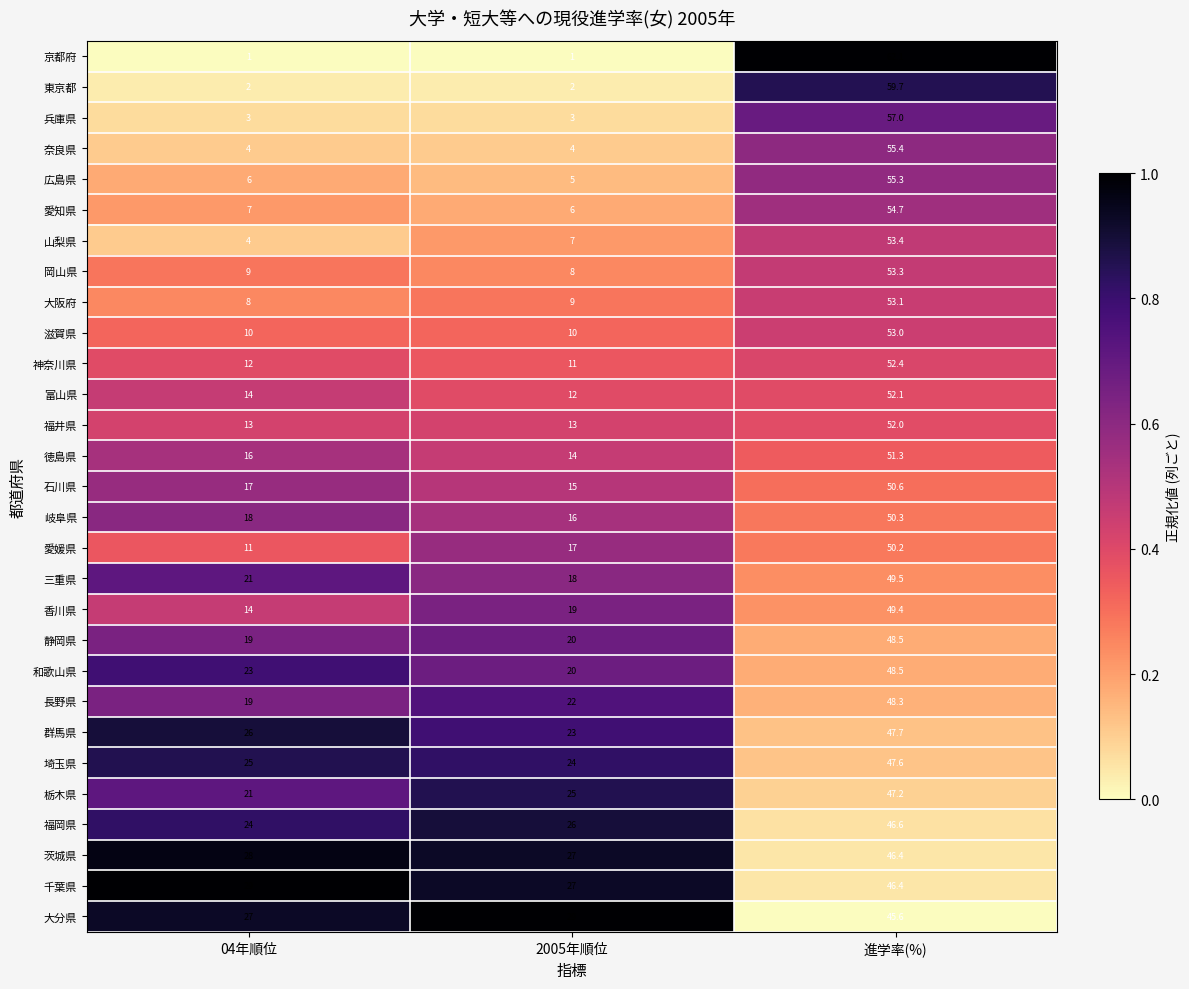

The value of 滋賀県 at 進学率(%) is 77.7. True or false?

False